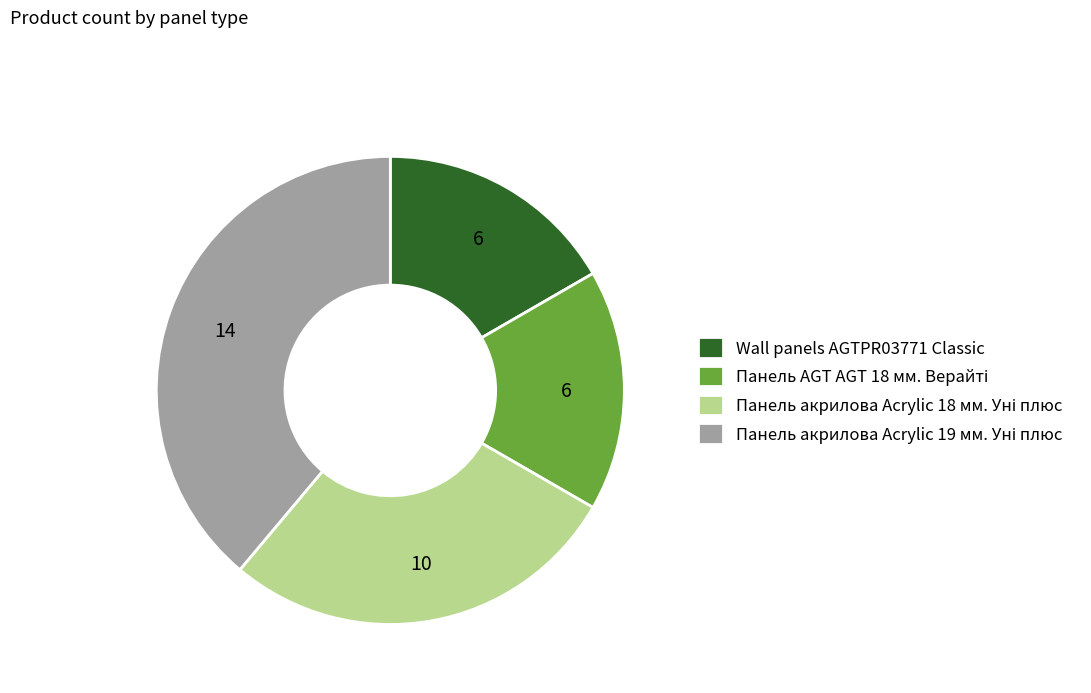

Is there any slice that represents more than half of the pie?

No